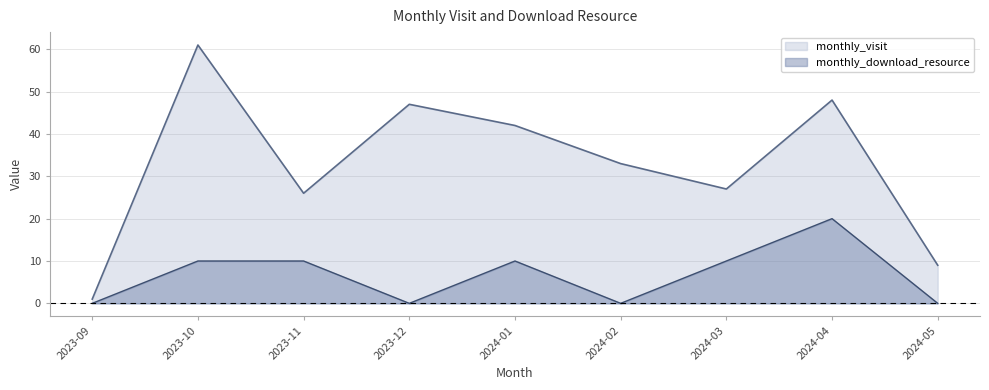

What is the label of the 2nd point from the left?

2023-10